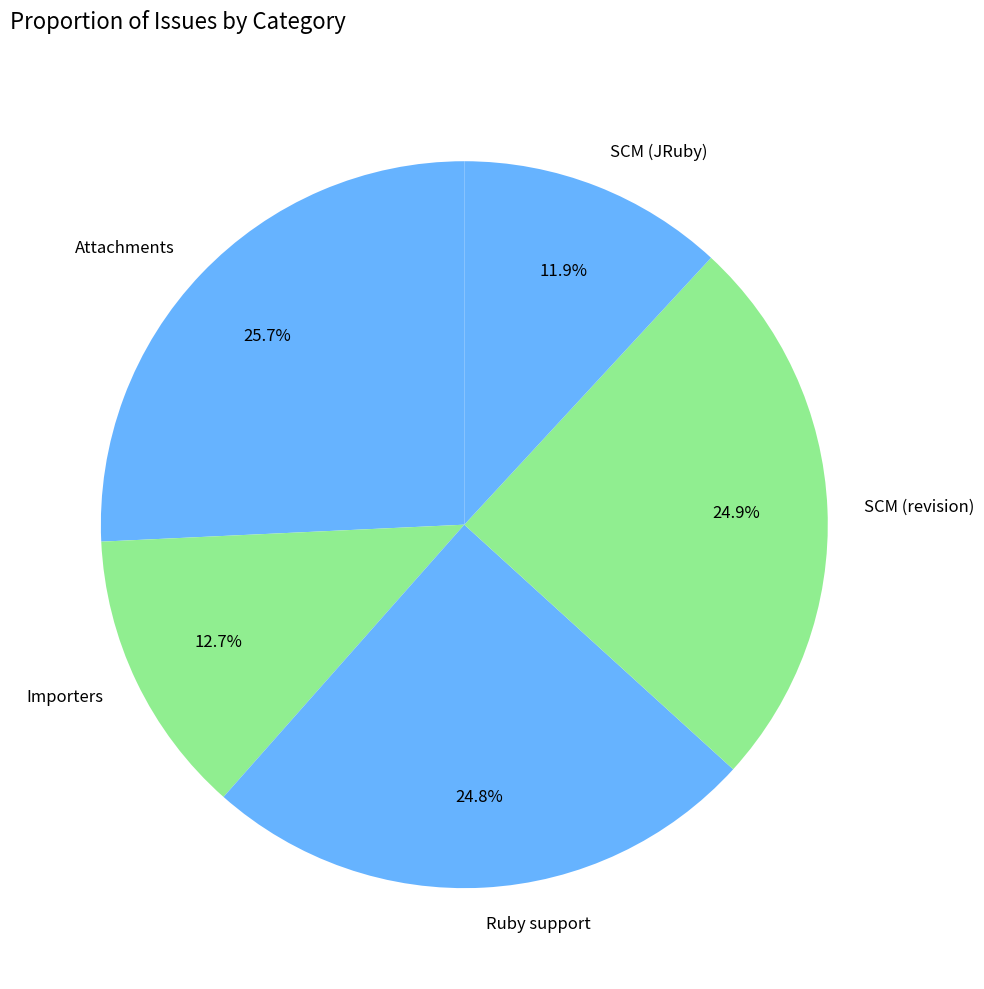

What portion of the pie excludes SCM (JRuby)?

88.1%